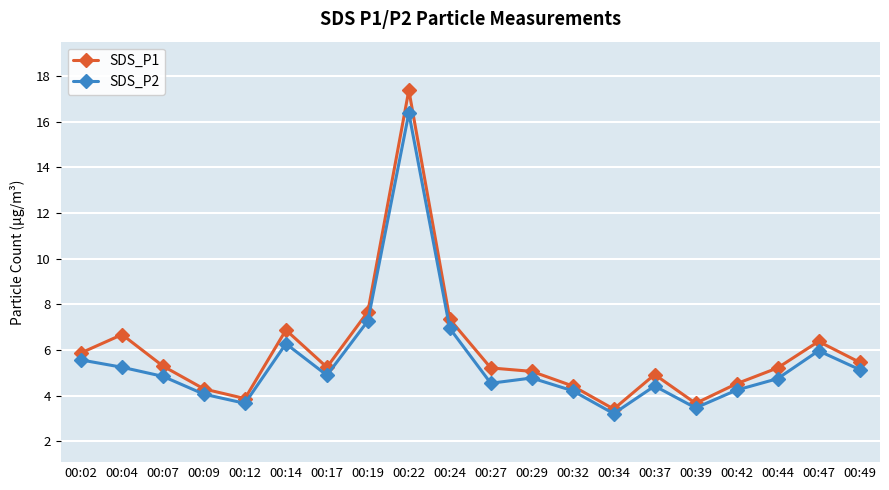

What is the average value of the SDS_P1 series?

5.9